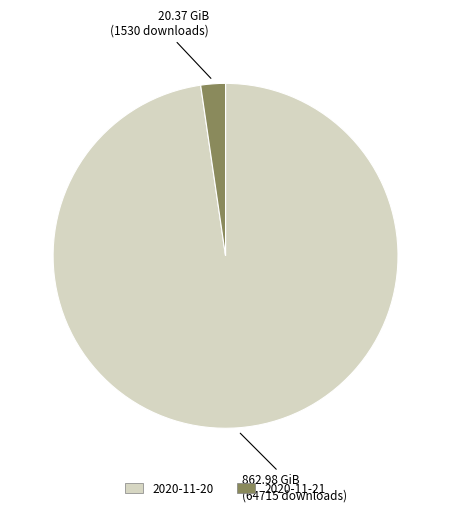

Is there any slice that represents more than half of the pie?

Yes